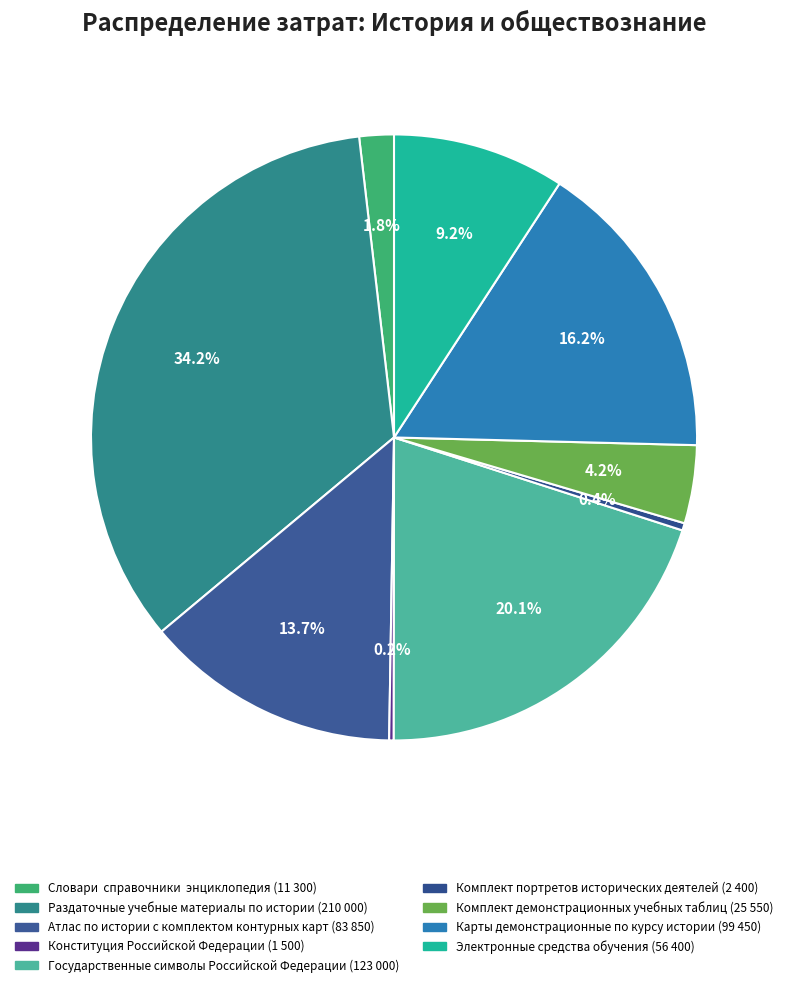

Is there any slice that represents more than half of the pie?

No